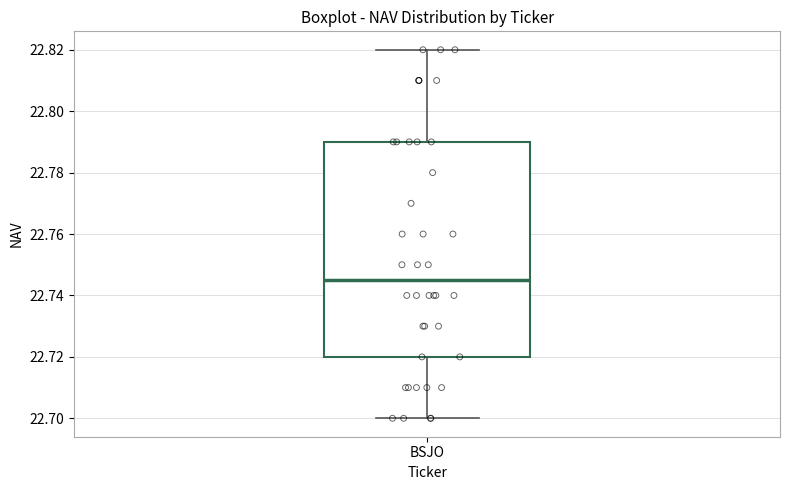

Where does the upper whisker of the box for BSJO end on the y-axis? The values are not printed on the chart, so give them approximately, as read against the axis.

22.820